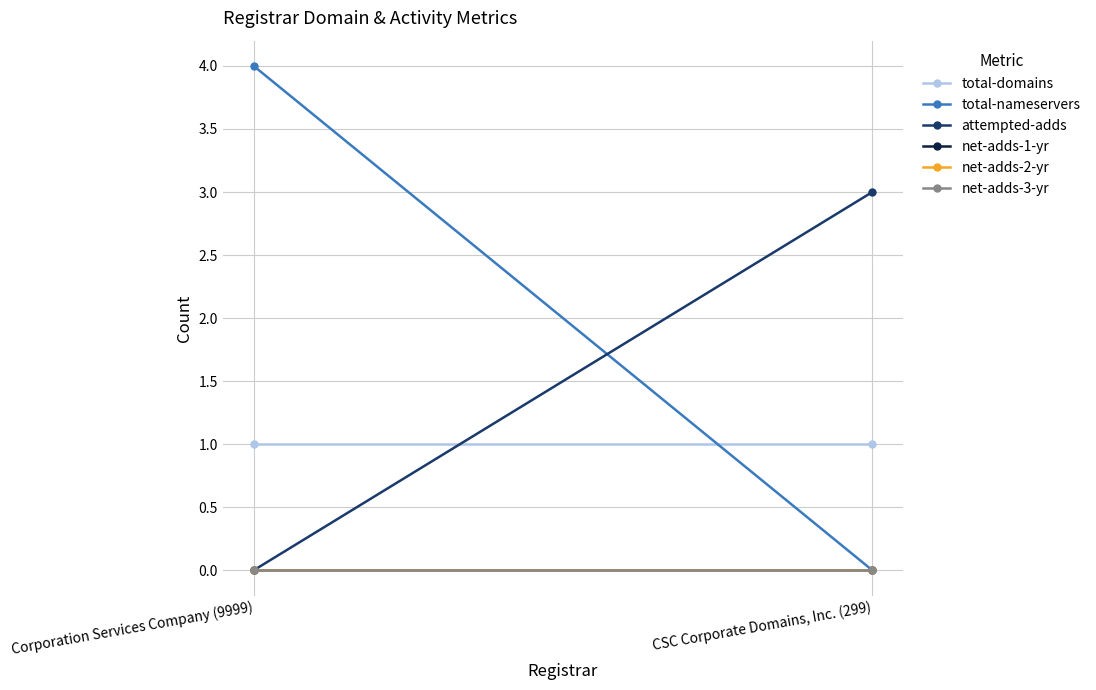

At how many categories does at least one series exceed 0?

2